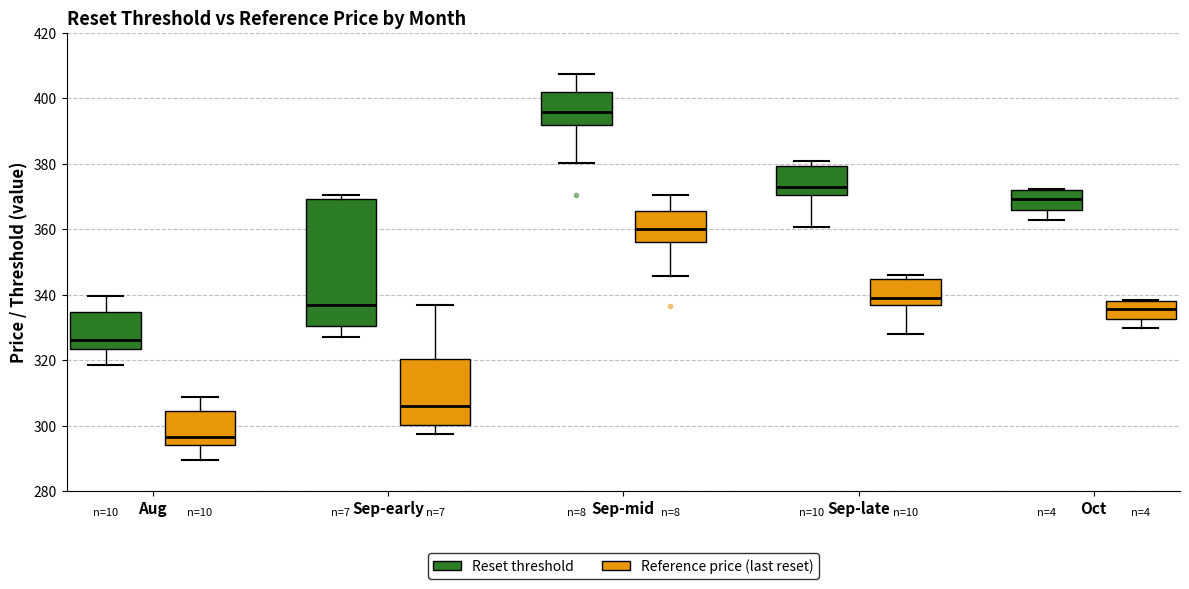

Which box's median line is the highest?

Sep-mid (Reset threshold)